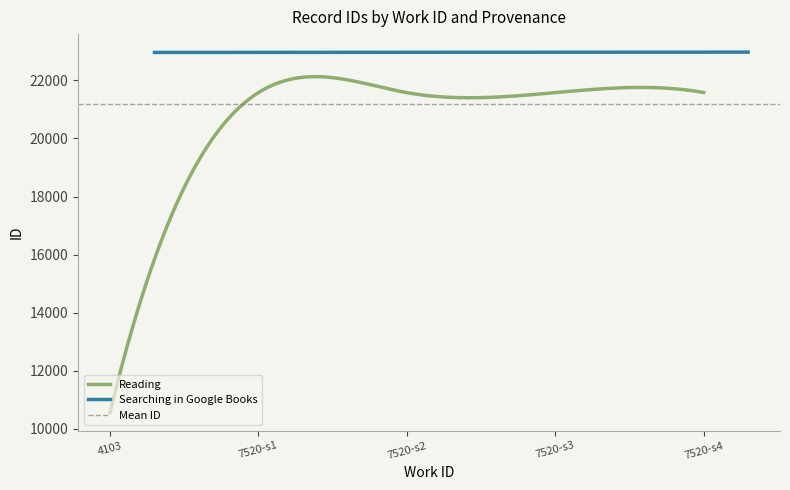

Reading left to right, what are all the values shown in this chart?

Reading: 10560	21574	21575	21576	21580
Searching in Google Books: 22959	22963	22966	22967	22969